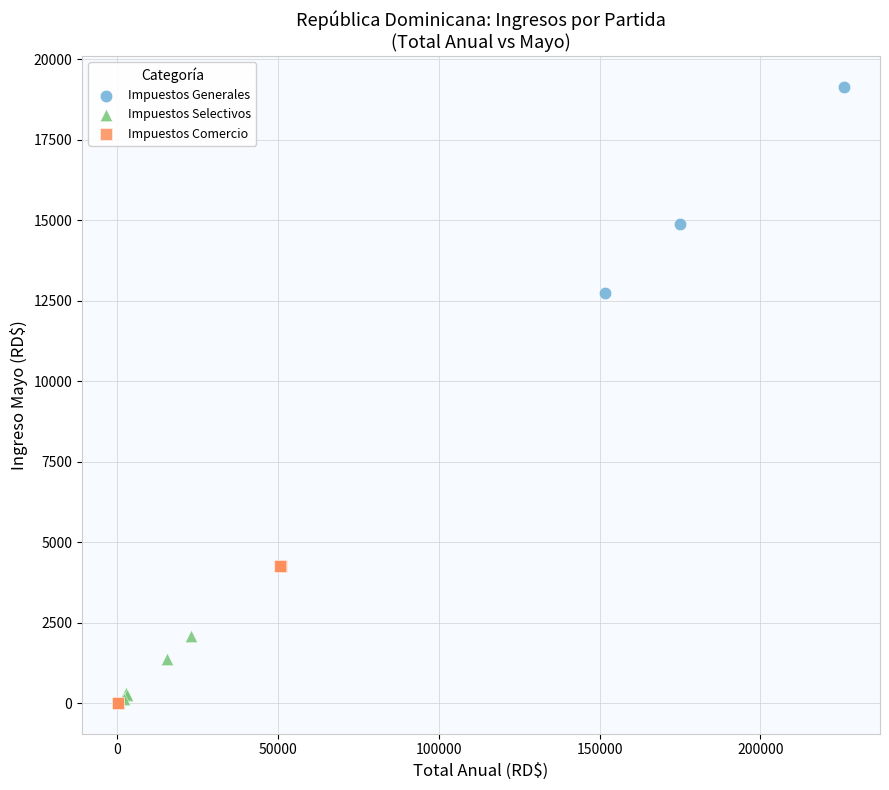

Which series contains the highest Y value?

Impuestos Generales